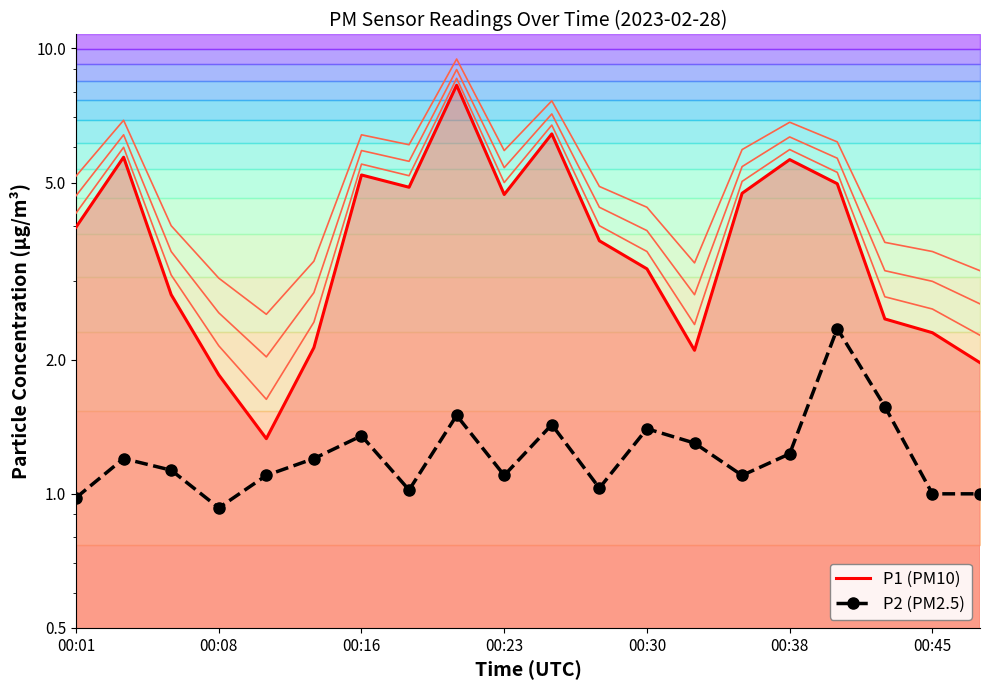

What is the approximate value of P2 (PM2.5) at 00:30?

1.4